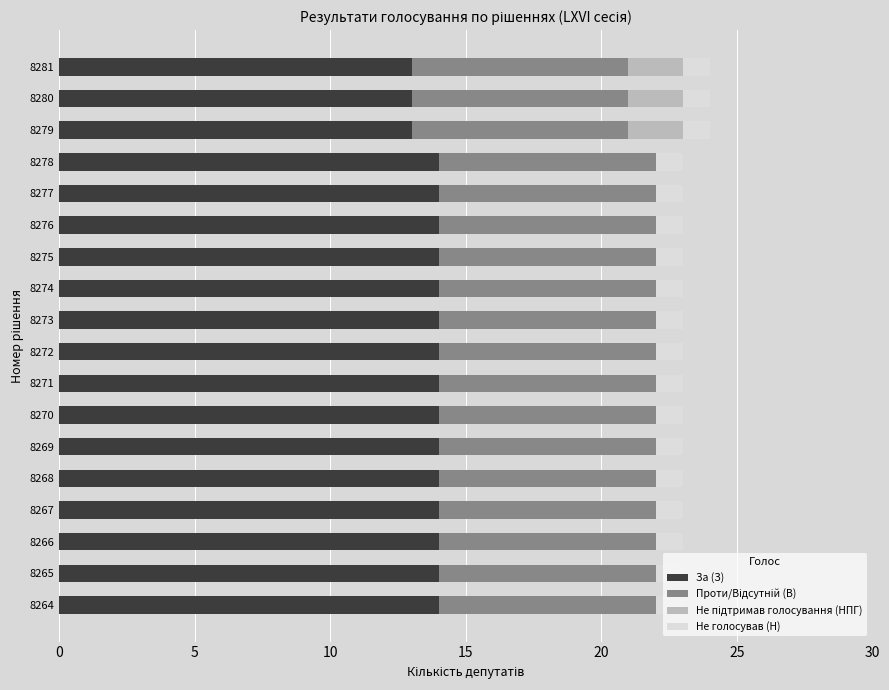

The За (З) series shows 22 at 8280. True or false?

False